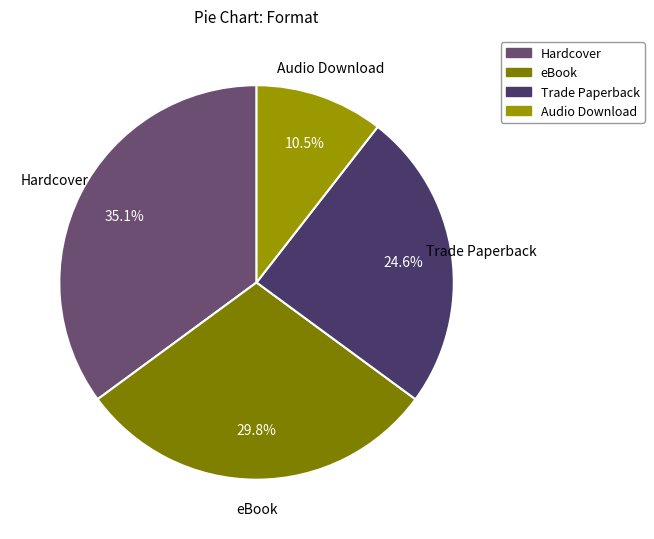

To the nearest percent, what is the combined percentage of Audio Download and eBook?

40%